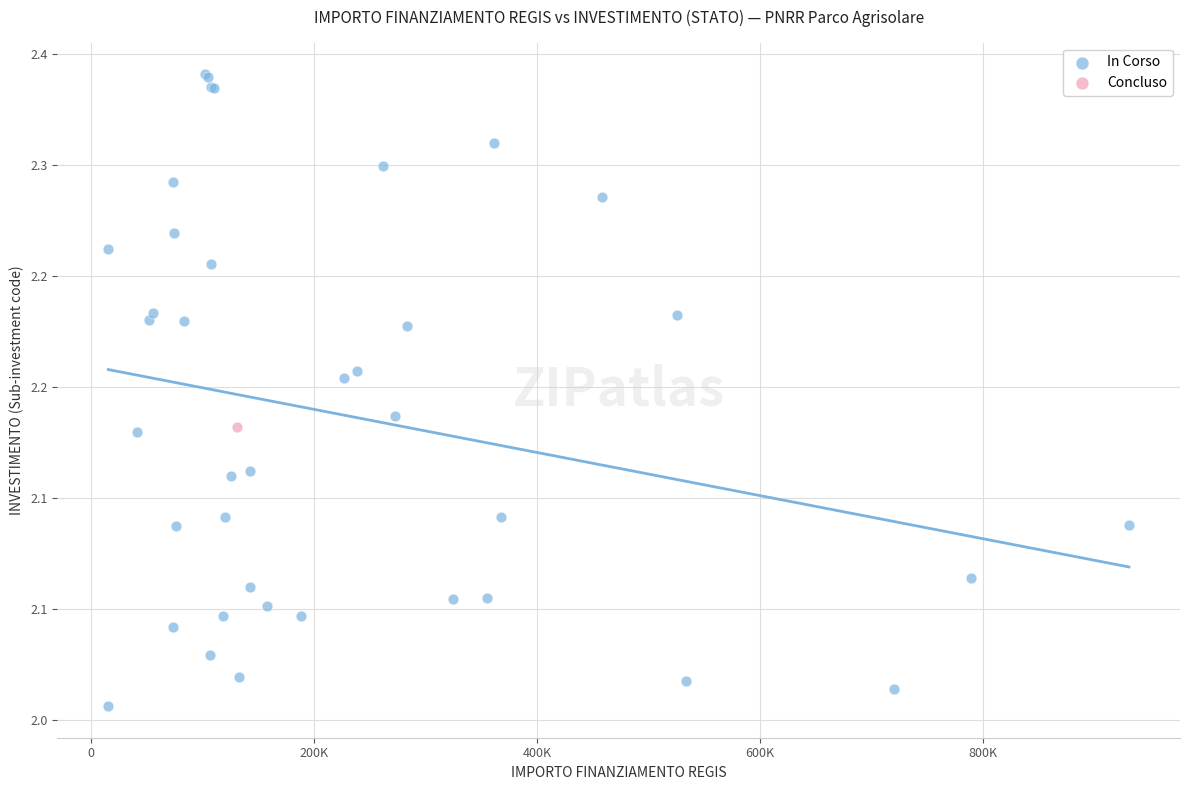

What are all the series names shown in the legend?

In Corso, Concluso